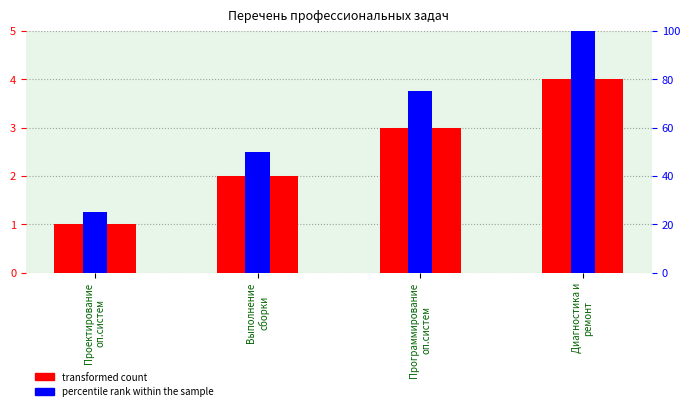

Rank the categories by value from lowest to highest.

Проектирование
оп.систем, Выполнение
сборки, Программирование
оп.систем, Диагностика и
ремонт